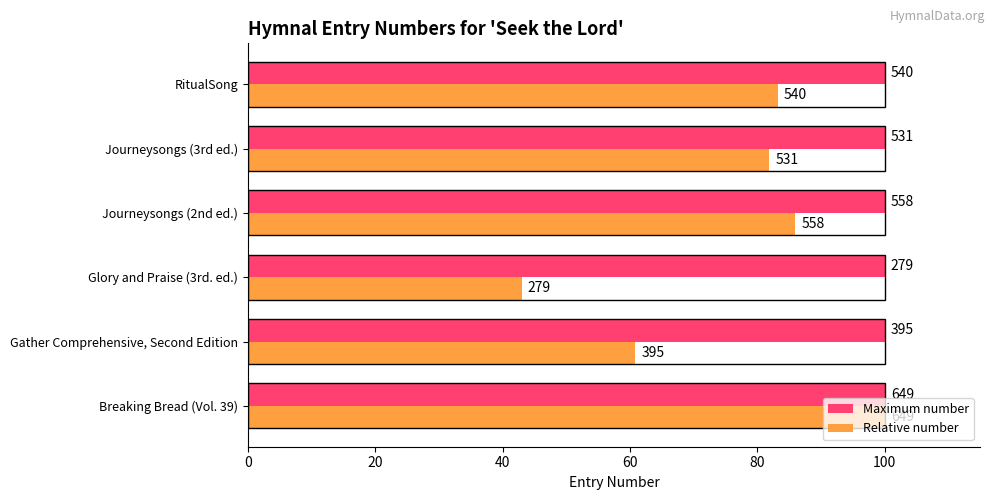

What are all the series names shown in the legend?

Maximum number, Relative number